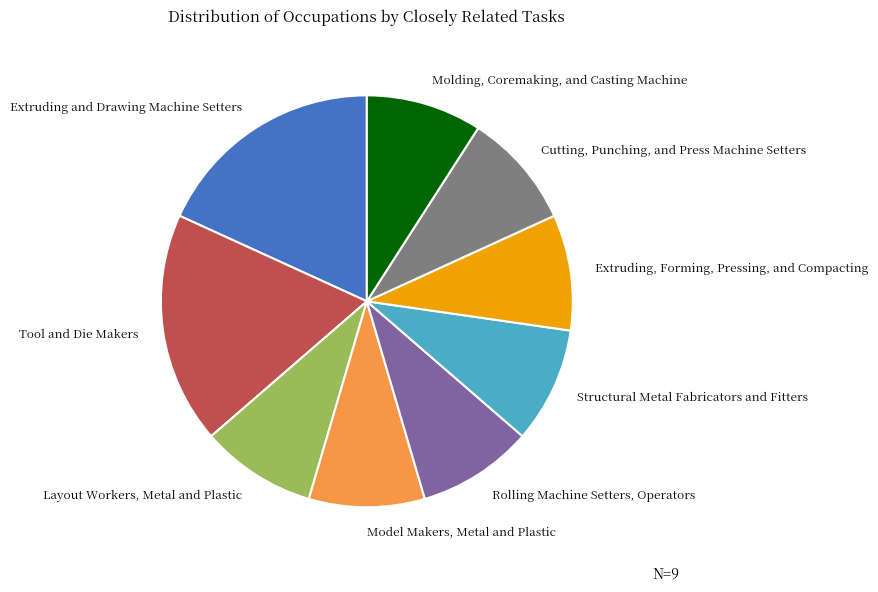

How many slices are in this pie chart?

9